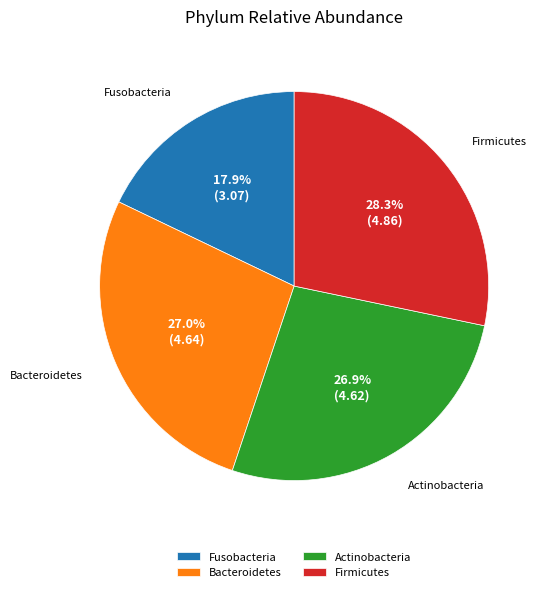

Which category has the biggest portion of the pie?

Firmicutes